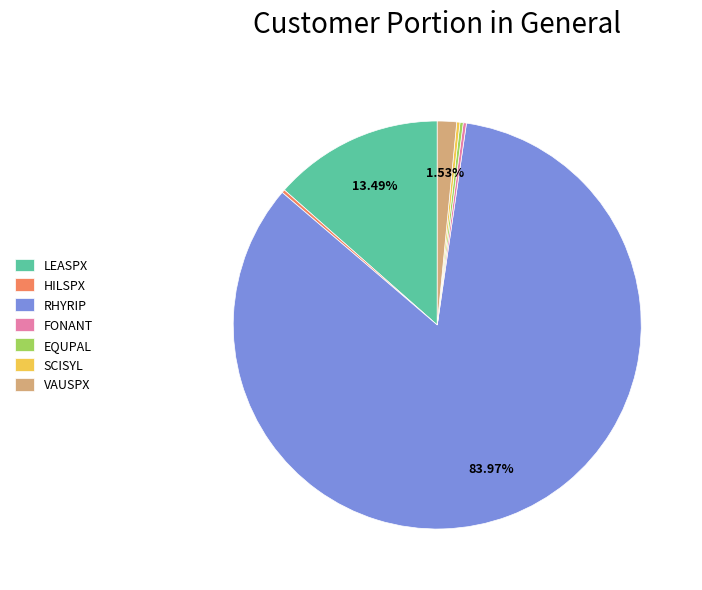

Between RHYRIP and LEASPX, which is larger?

RHYRIP